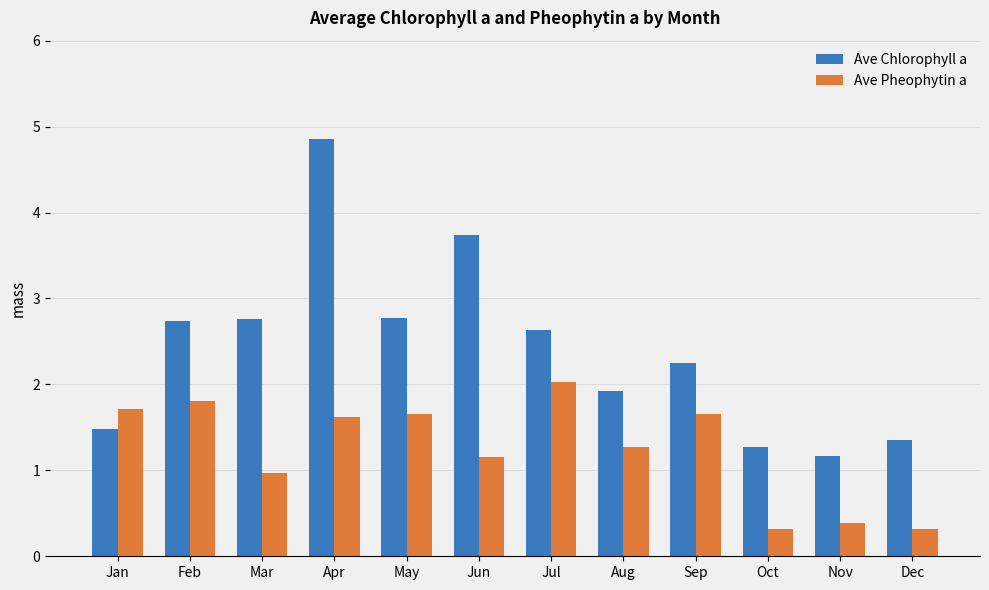

What is the total value across all series at Aug?

3.2